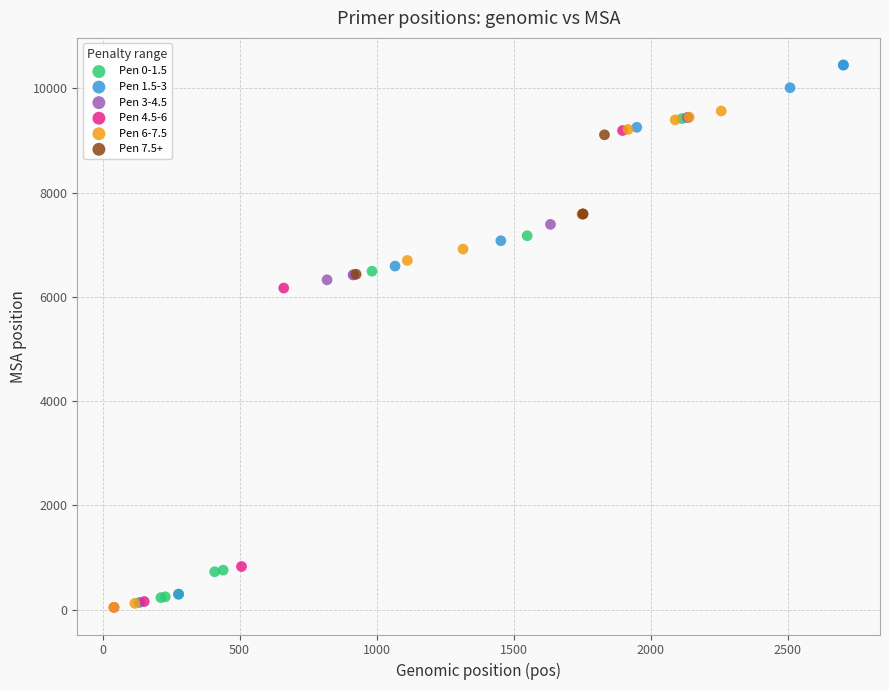

Which series contains the highest Y value?

Pen 1.5-3